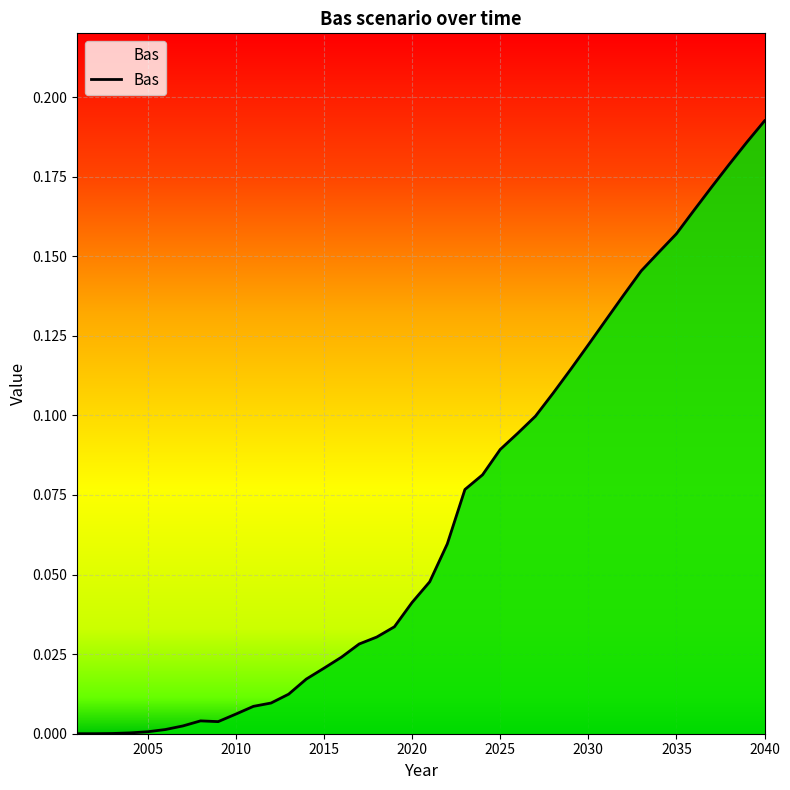

Which label corresponds to the largest value in the chart?

2040